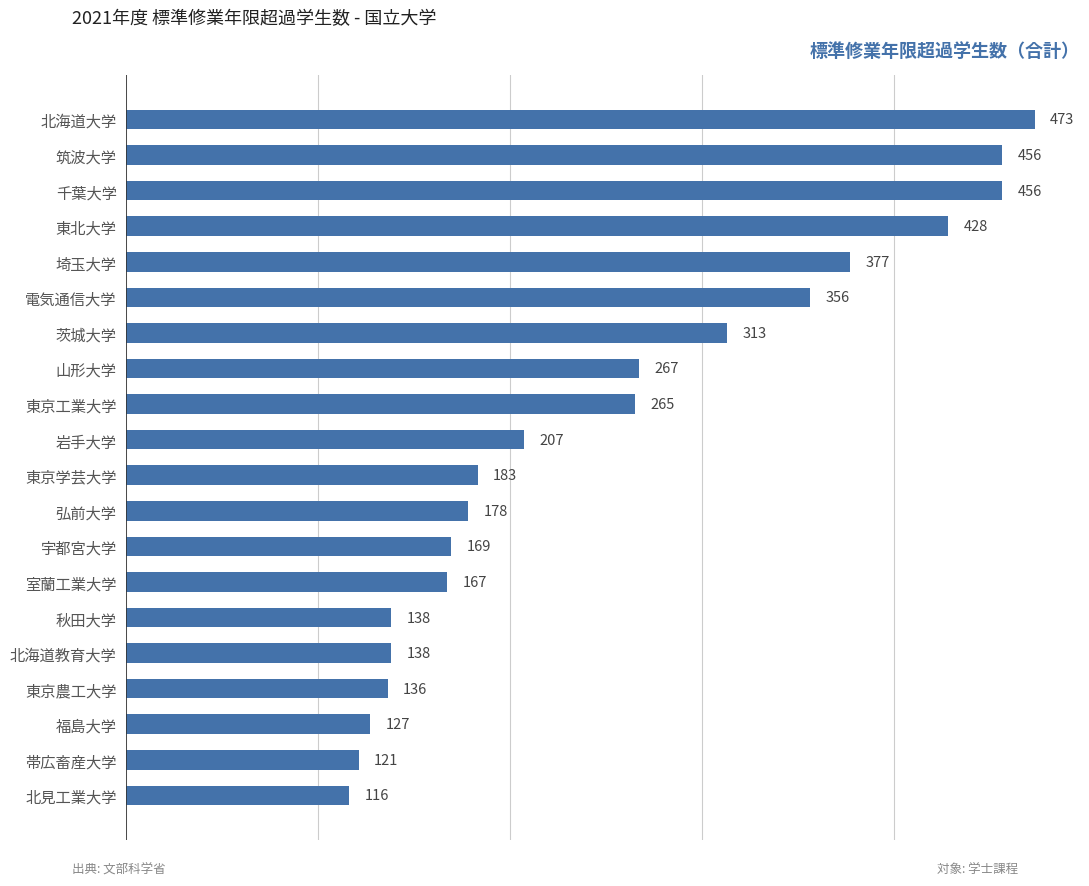

Count the number of data series in this chart.

1